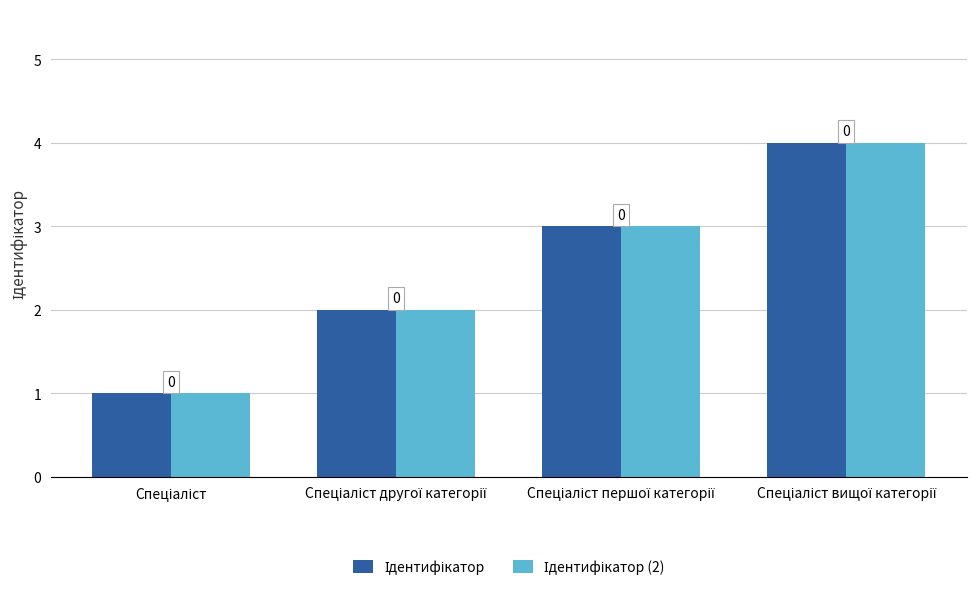

At which label does Ідентифікатор reach its minimum?

Спеціаліст